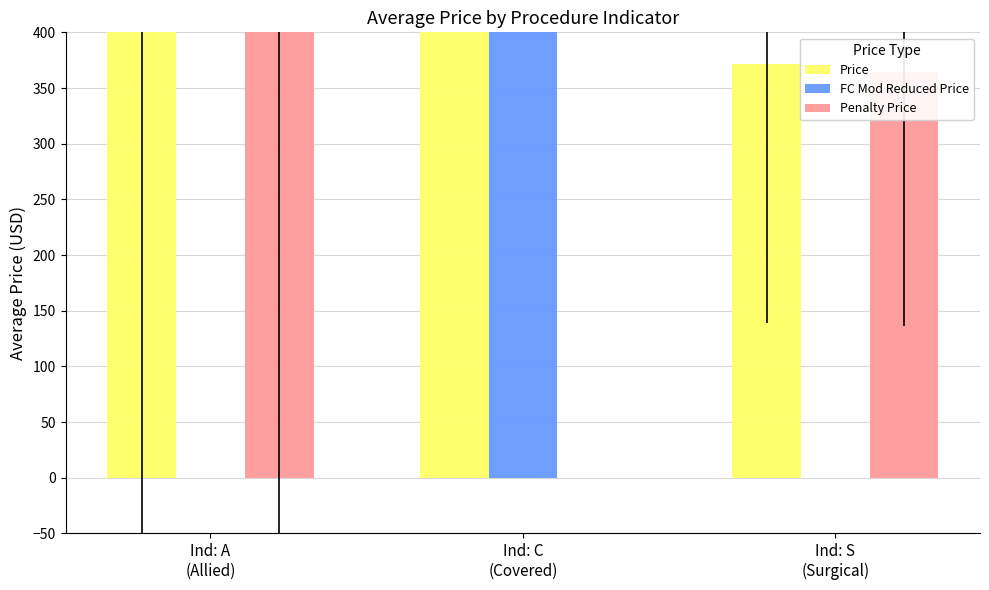

Which category has the lowest value in the FC Mod Reduced Price series?

Ind: A
(Allied)